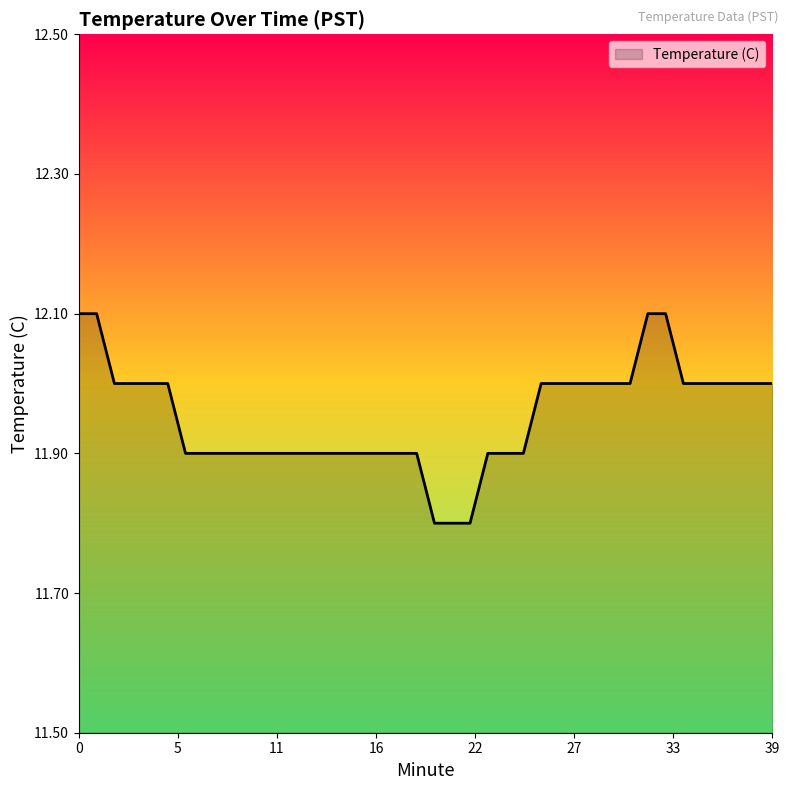

What is the smallest value displayed?

11.8